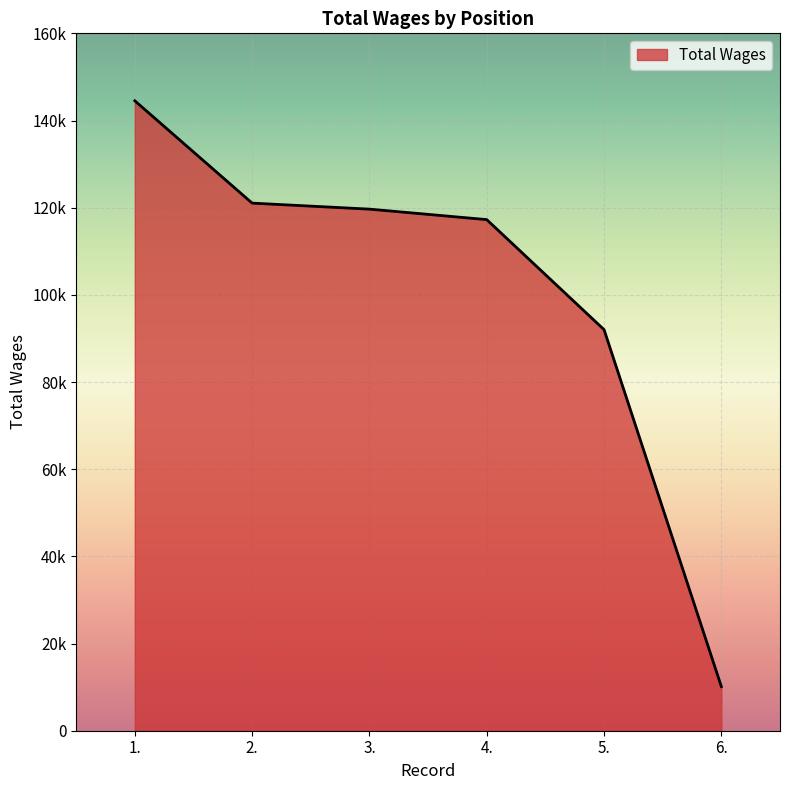

Does the chart display data point markers on the line(s)?

No